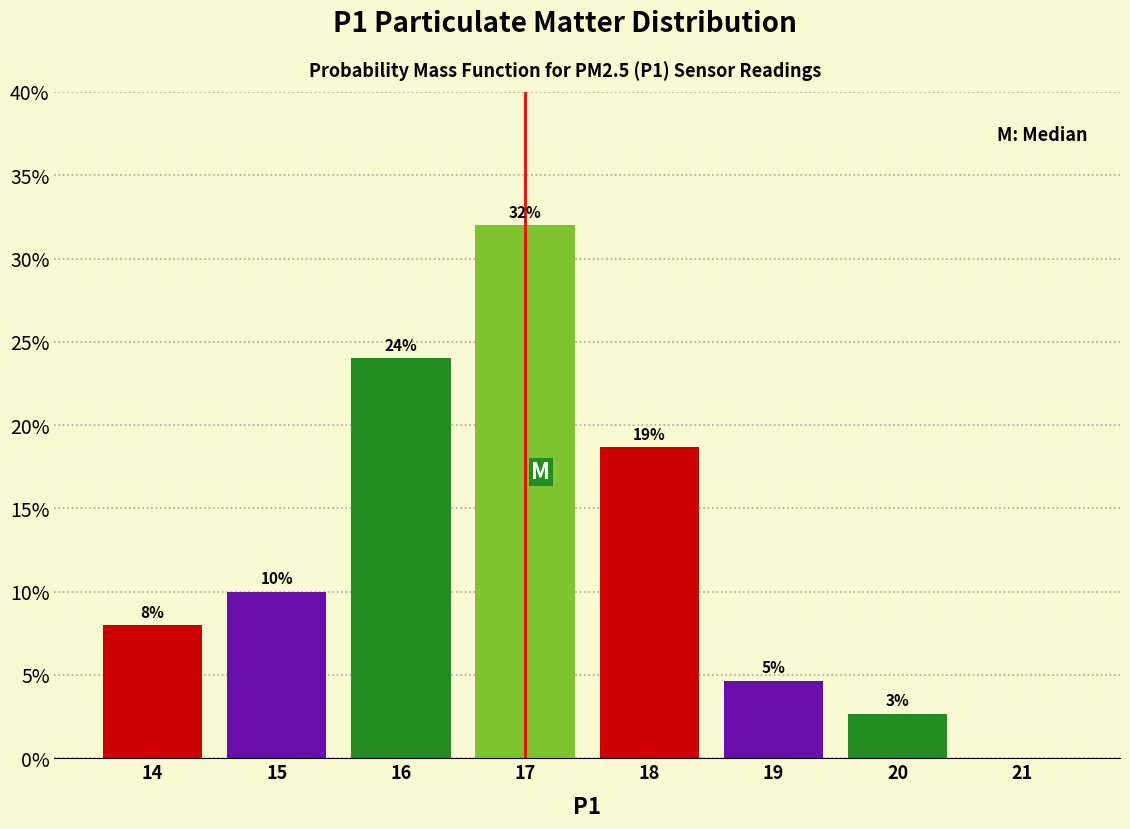

True or false: the data shows 18.7 at 18.

True